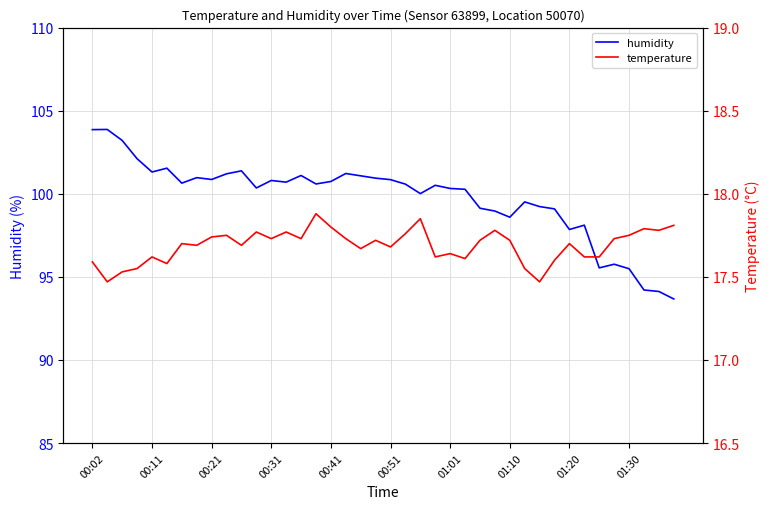

Is it true that humidity equals 159.8 at 01:01?

False